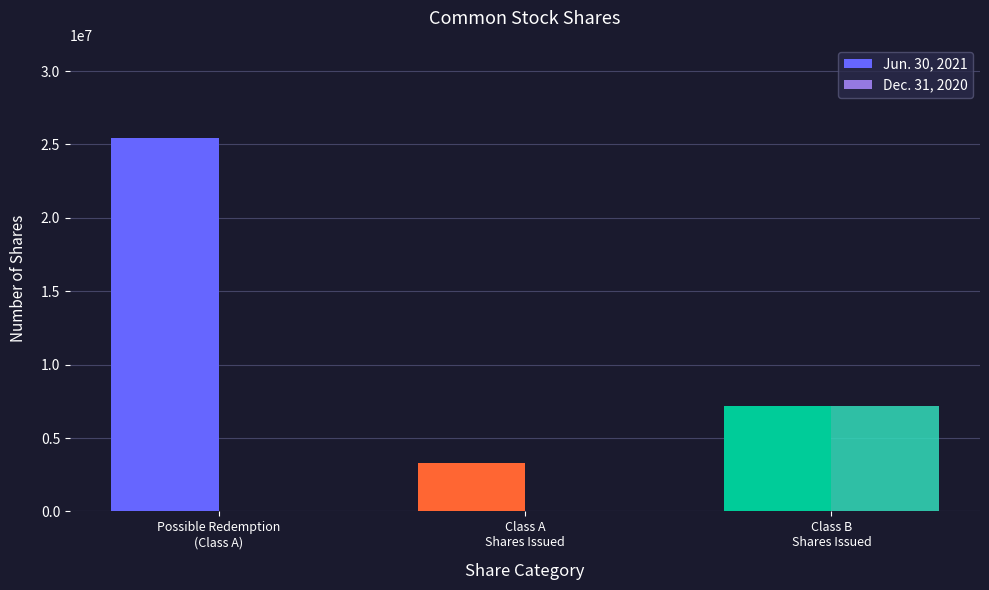

Which series has the largest total across all categories?

Jun. 30, 2021